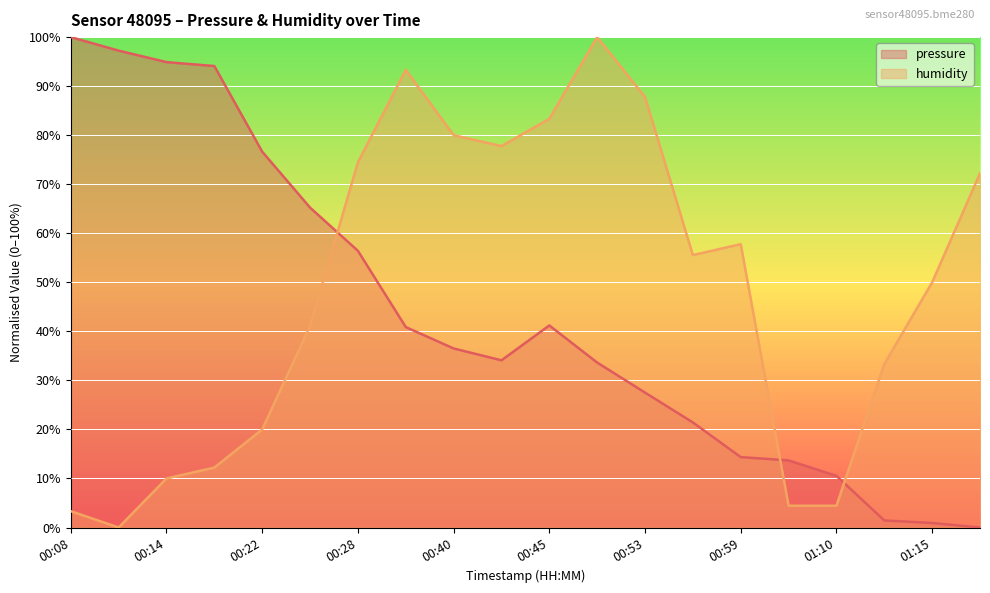

Read the humidity value at 00:34.

93.3